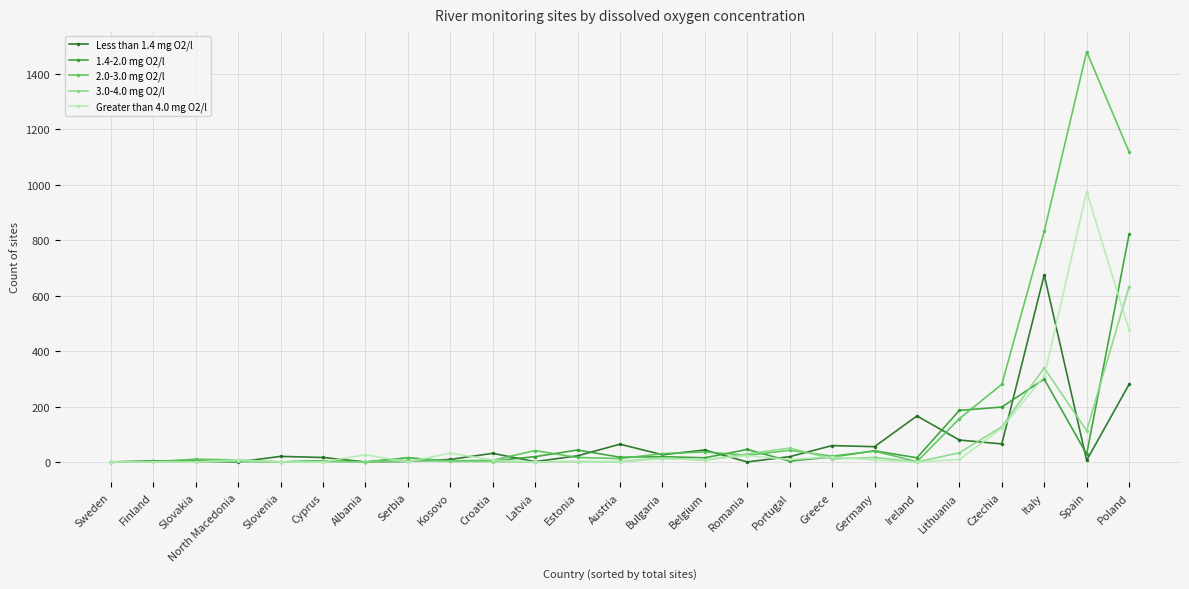

True or false: Greater than 4.0 mg O2/l has more than 2 interior local peaks.

True